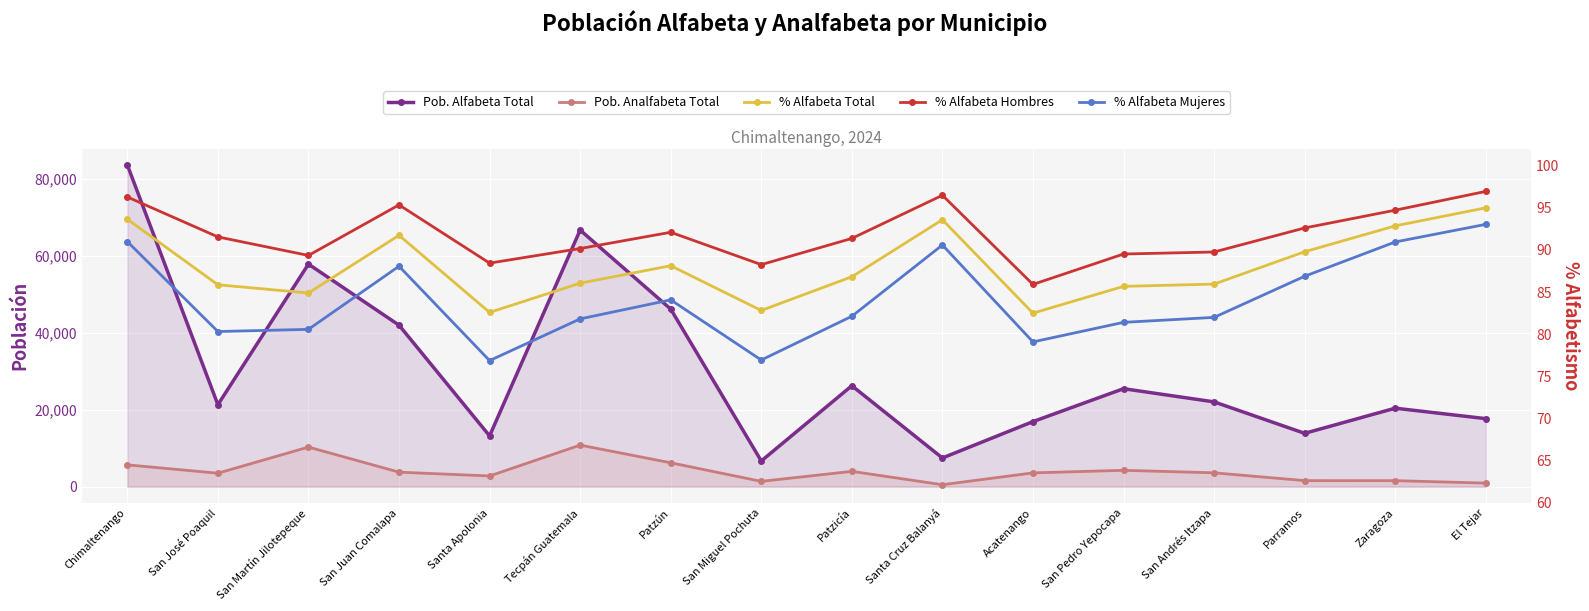

In % Alfabeta Hombres, how many points are lower than both neighbors (excluding endpoints)?

4